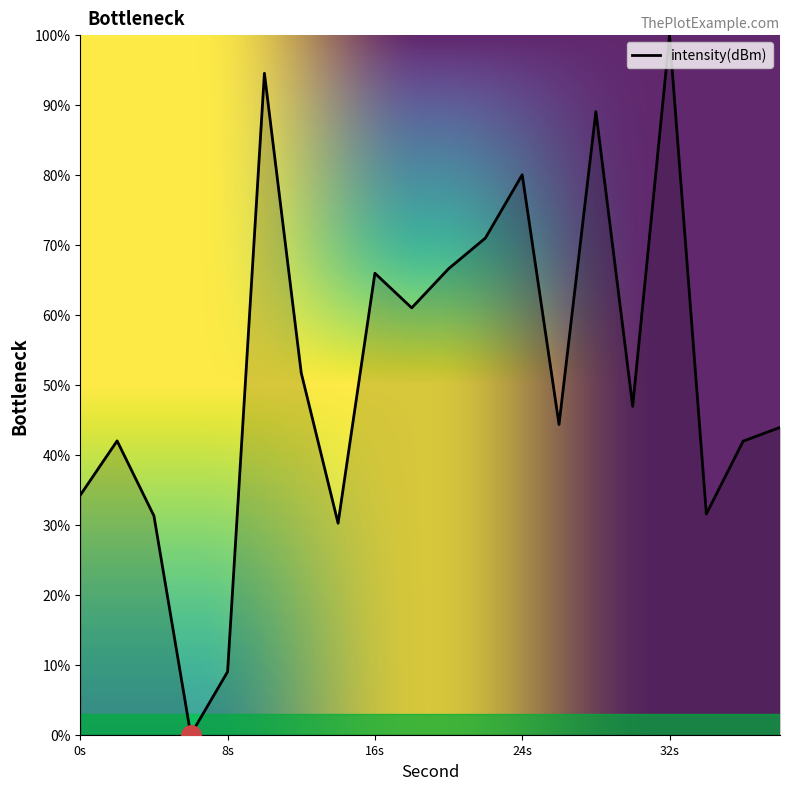

What is the difference between the maximum and minimum values?

100.0